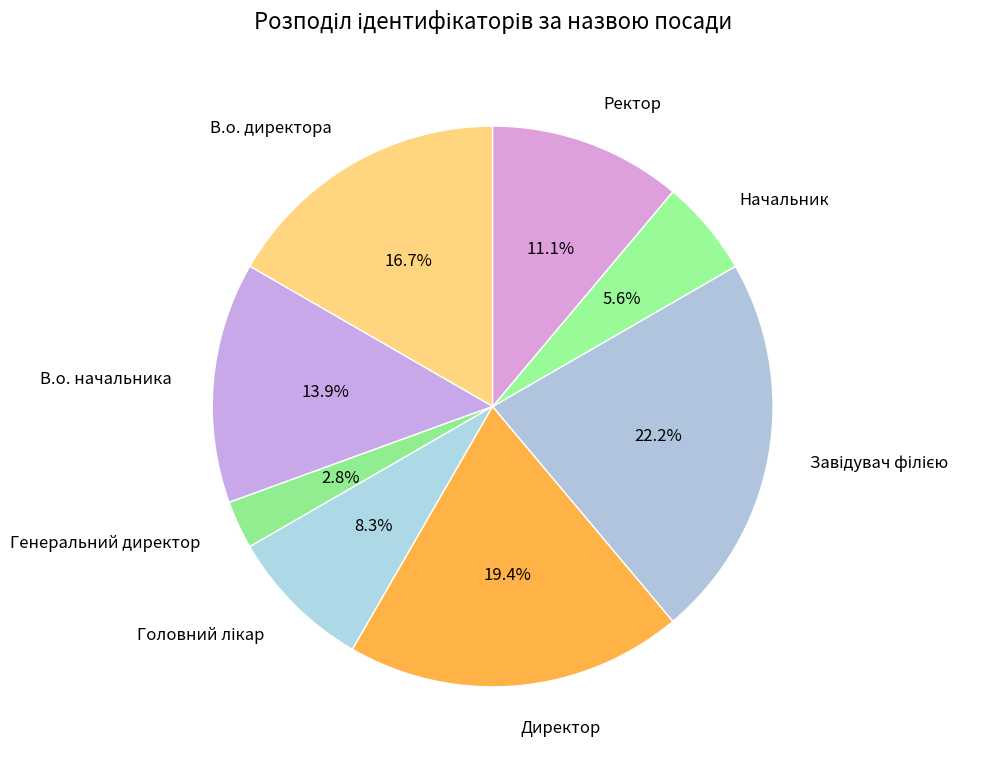

What is the smallest slice in the pie chart?

Генеральний директор